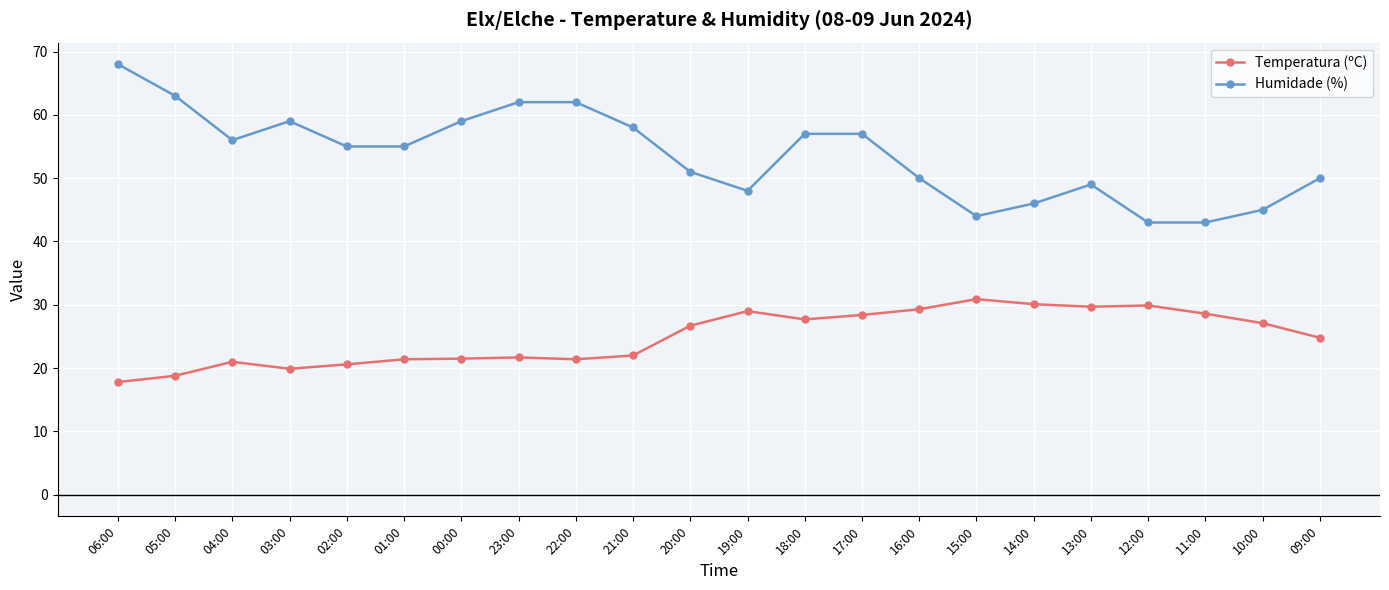

What is the label of the 17th point from the left?

14:00